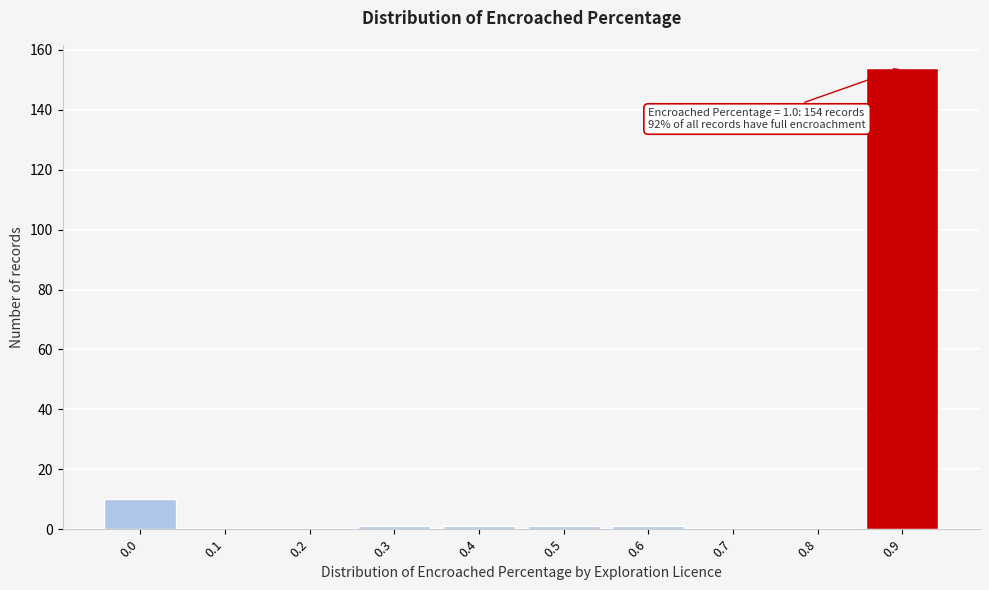

Reading left to right, list all the values displayed in this chart.

0.0=10	0.1=0	0.2=0	0.3=1	0.4=1	0.5=1	0.6=1	0.7=0	0.8=0	0.9=154